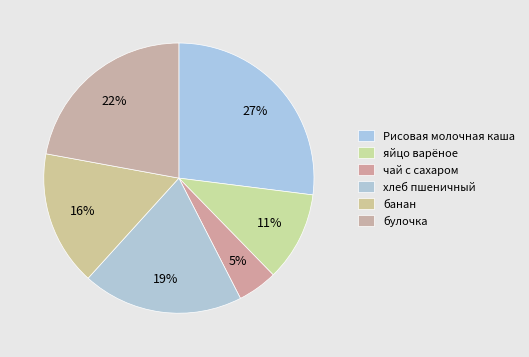

What is the total percentage of чай с сахаром and булочка?

26.9%